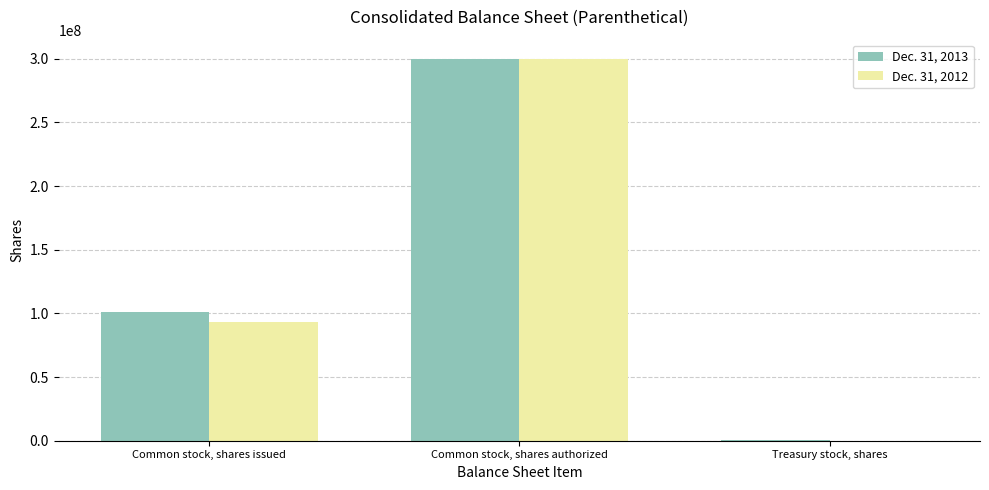

Between Common stock, shares issued and Common stock, shares authorized, which series saw the biggest shift?

Dec. 31, 2012